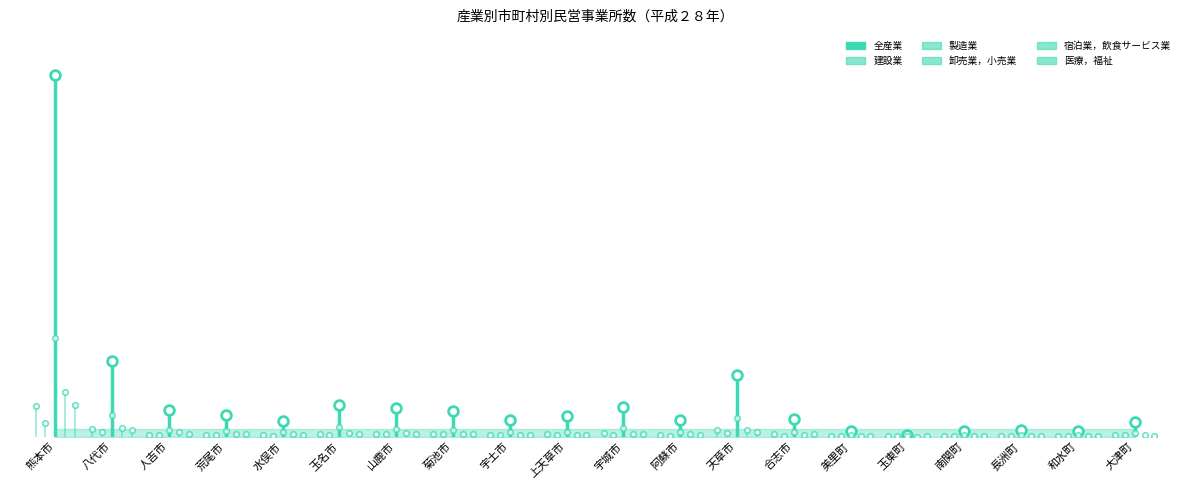

Between 熊本市 and 八代市, which series saw the biggest shift?

全産業